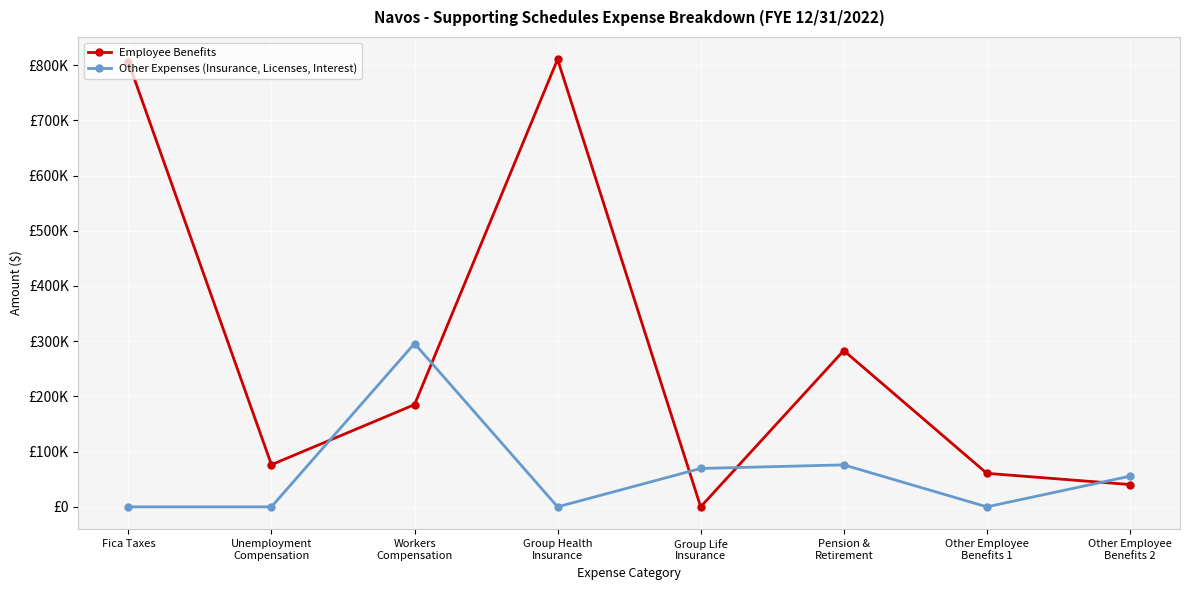

What are all the series names shown in the legend?

Employee Benefits, Other Expenses (Insurance, Licenses, Interest)